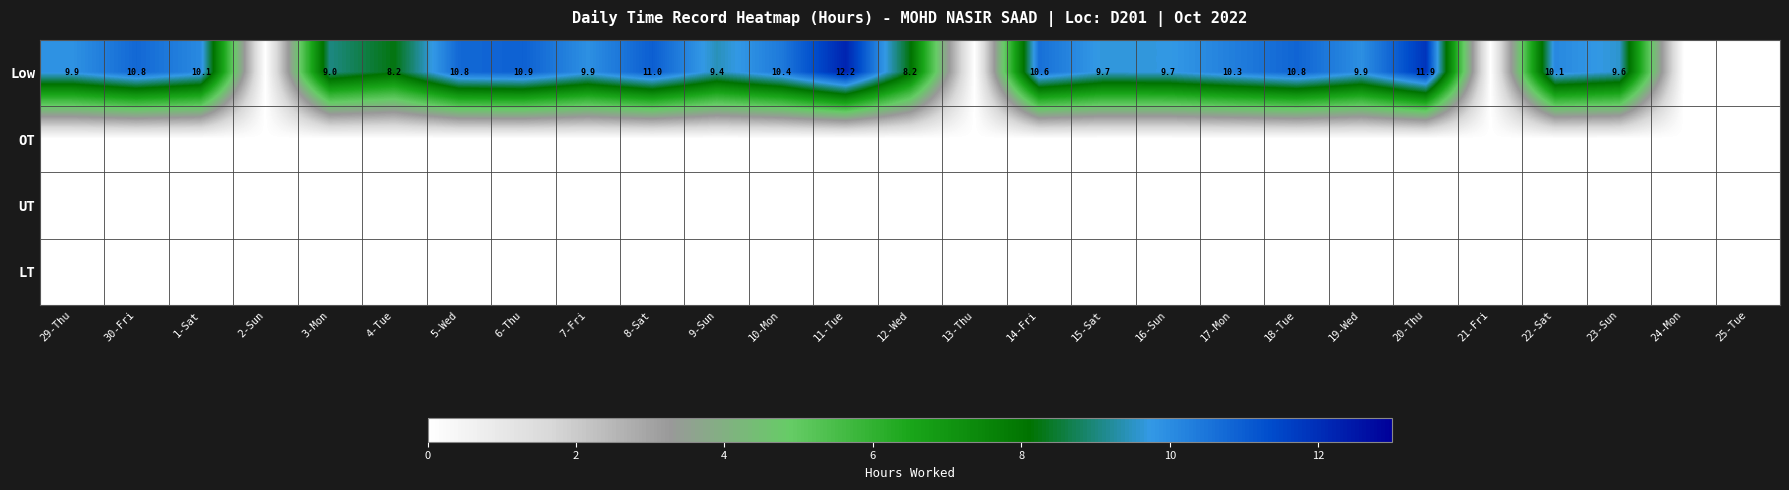

The Low series shows 17.4 at 11-Tue. True or false?

False